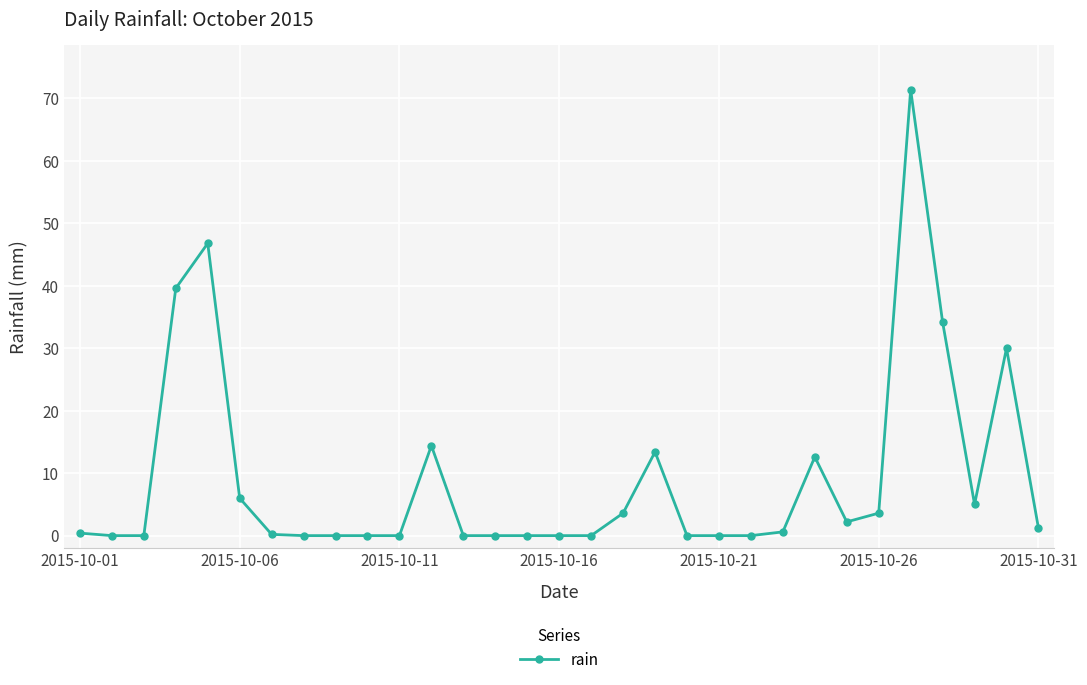

What is the difference between the second highest and second lowest values?

46.8